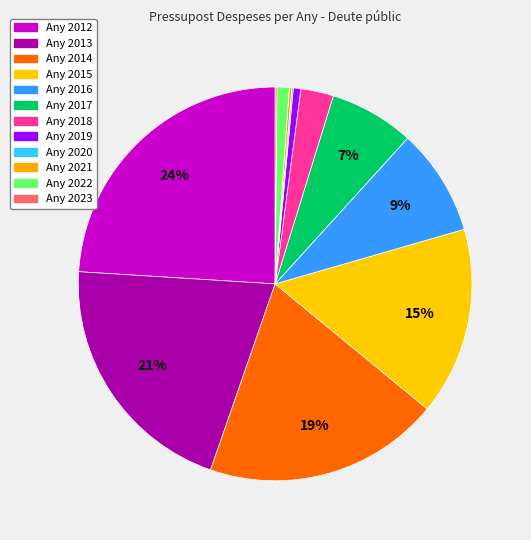

What is the smallest slice in the pie chart?

2020